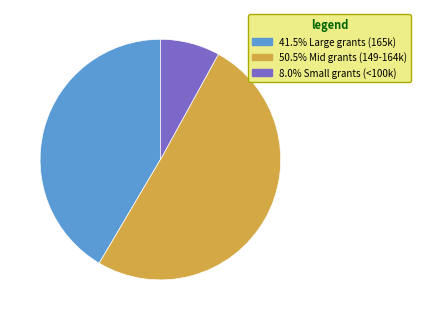

Is the sum of 8.0% Small grants (<100k) and 50.5% Mid grants (149-164k) greater than half?

Yes